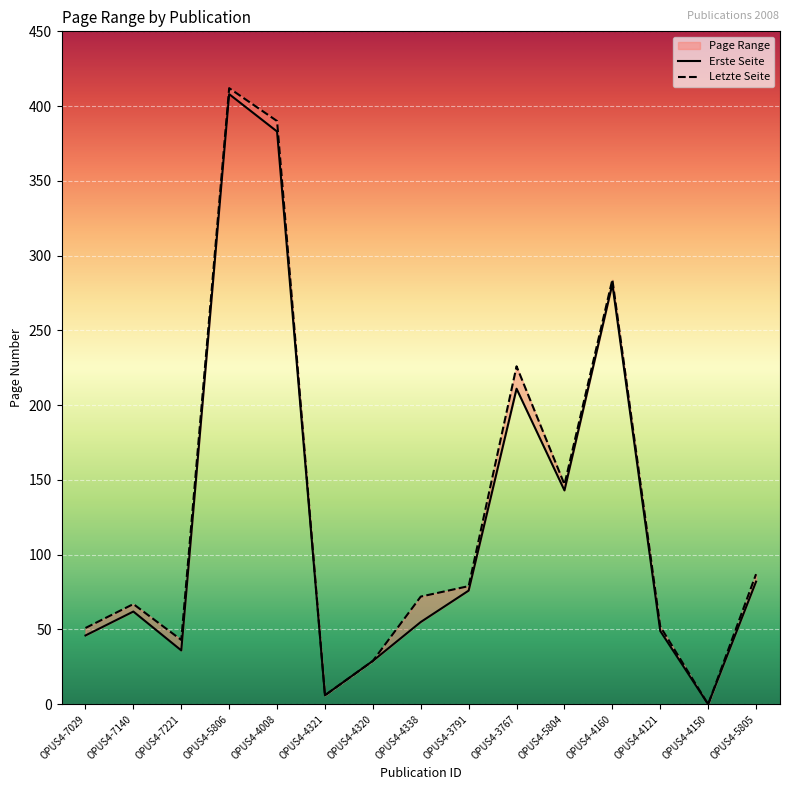

True or false: Erste Seite and Letzte Seite cross at least once.

False